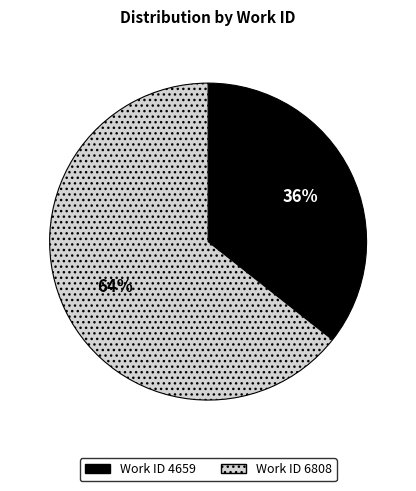

To the nearest percent, what is the average slice percentage?

50%